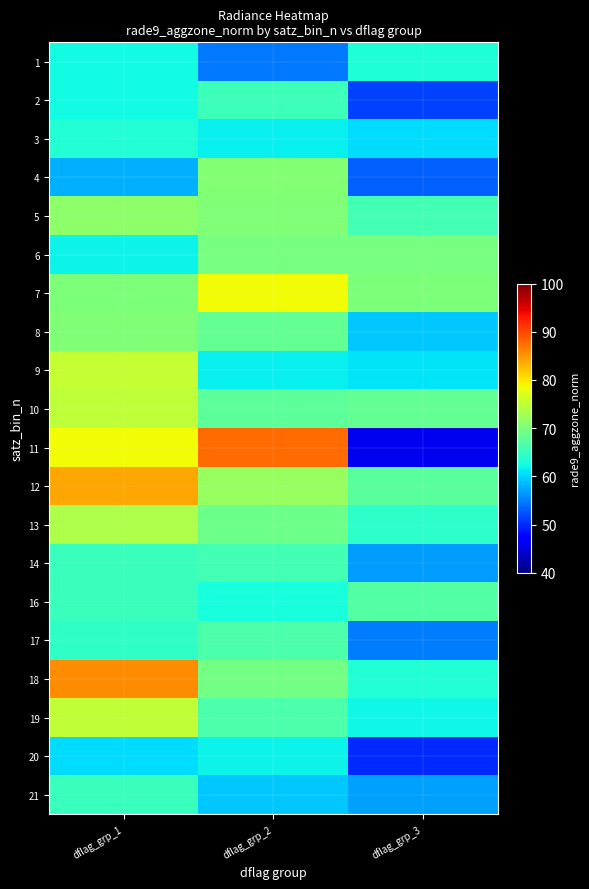

What is the spread (max minus min) of values at dflag_grp_1?

27.6